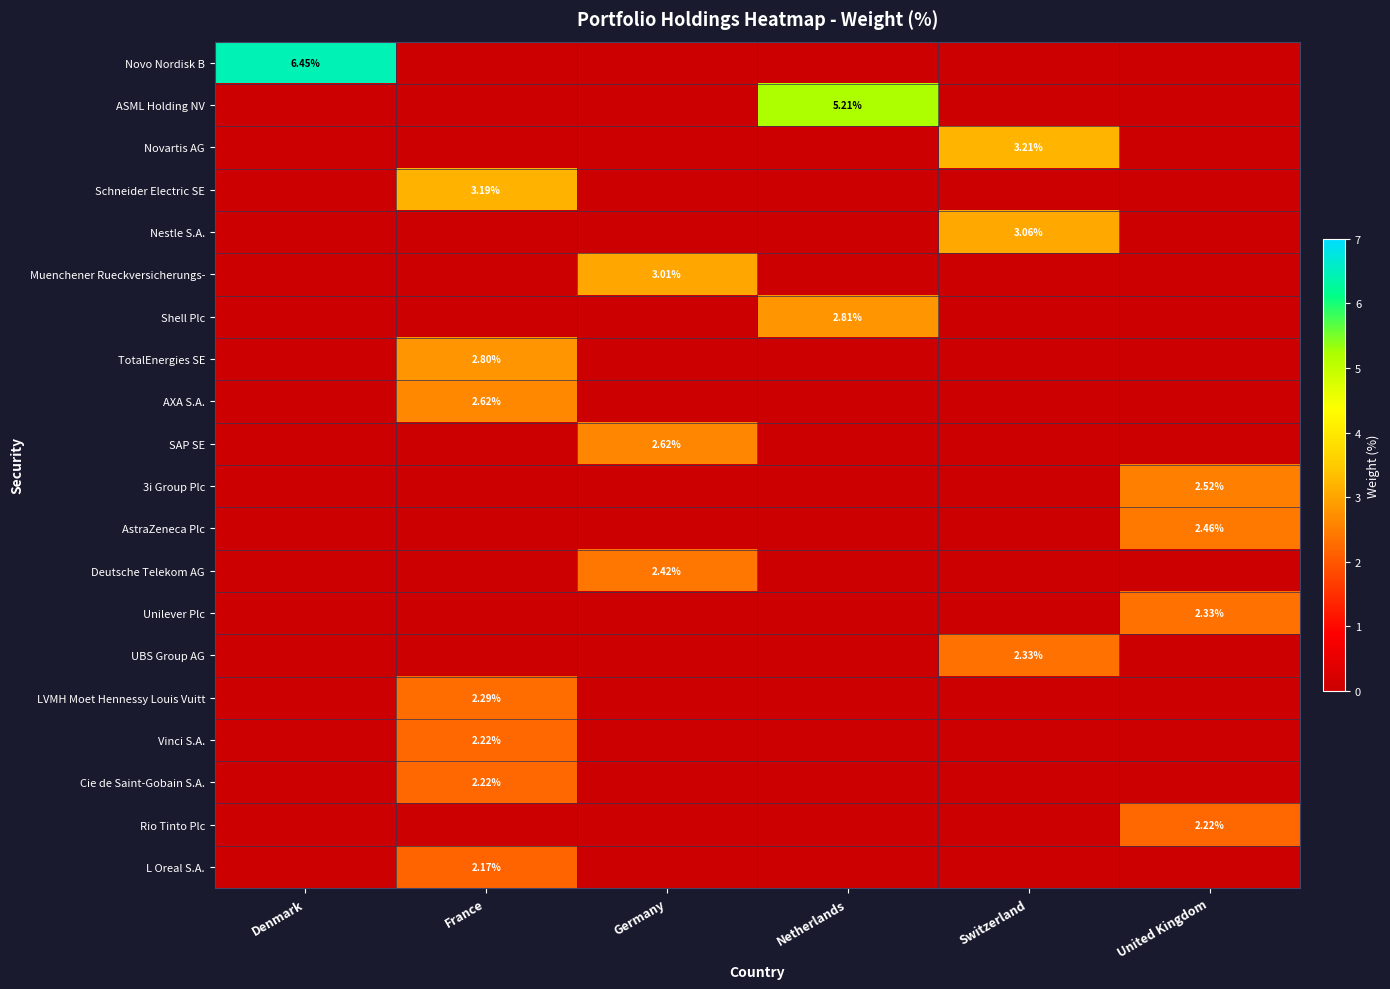

Is it true that Unilever Plc equals 0.0 at Denmark?

True